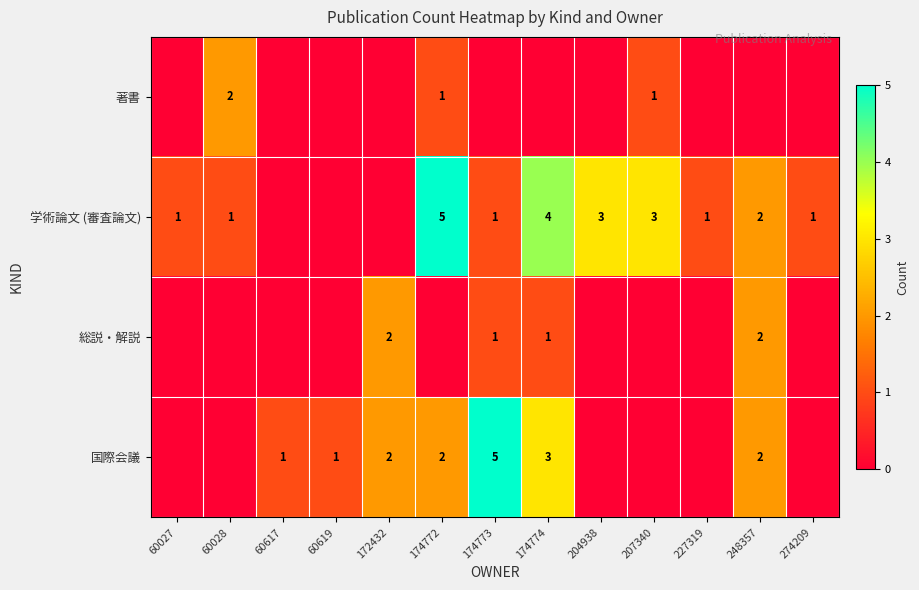

Is the value of 学術論文 (審査論文) at 174772 greater than the value of 著書 at 60028?

Yes